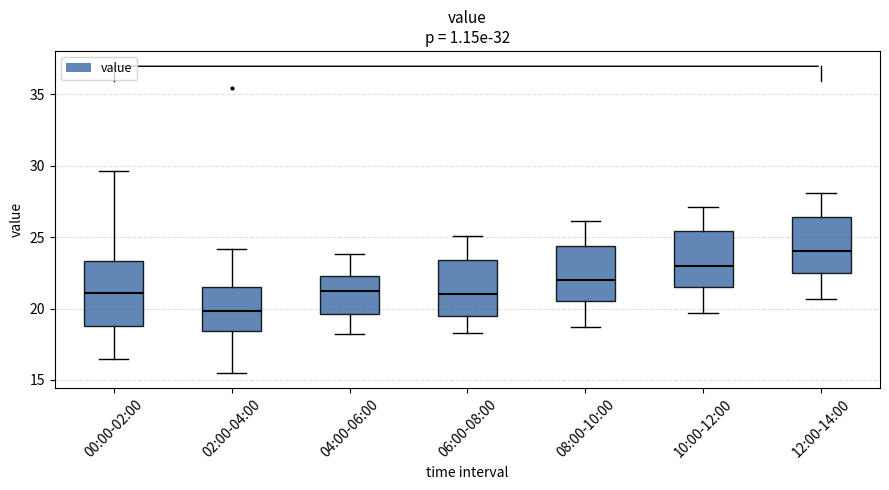

Where does the median line of the box for 02:00-04:00 sit on the y-axis? The values are not printed on the chart, so give them approximately, as read against the axis.

20.0